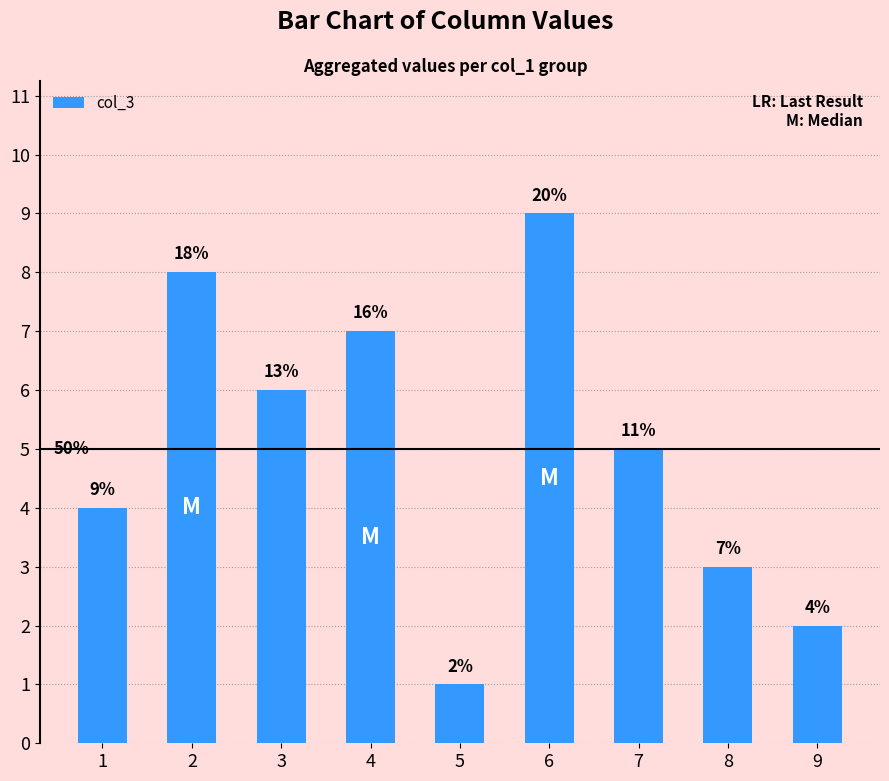

What is the difference between the second highest and second lowest values?

6